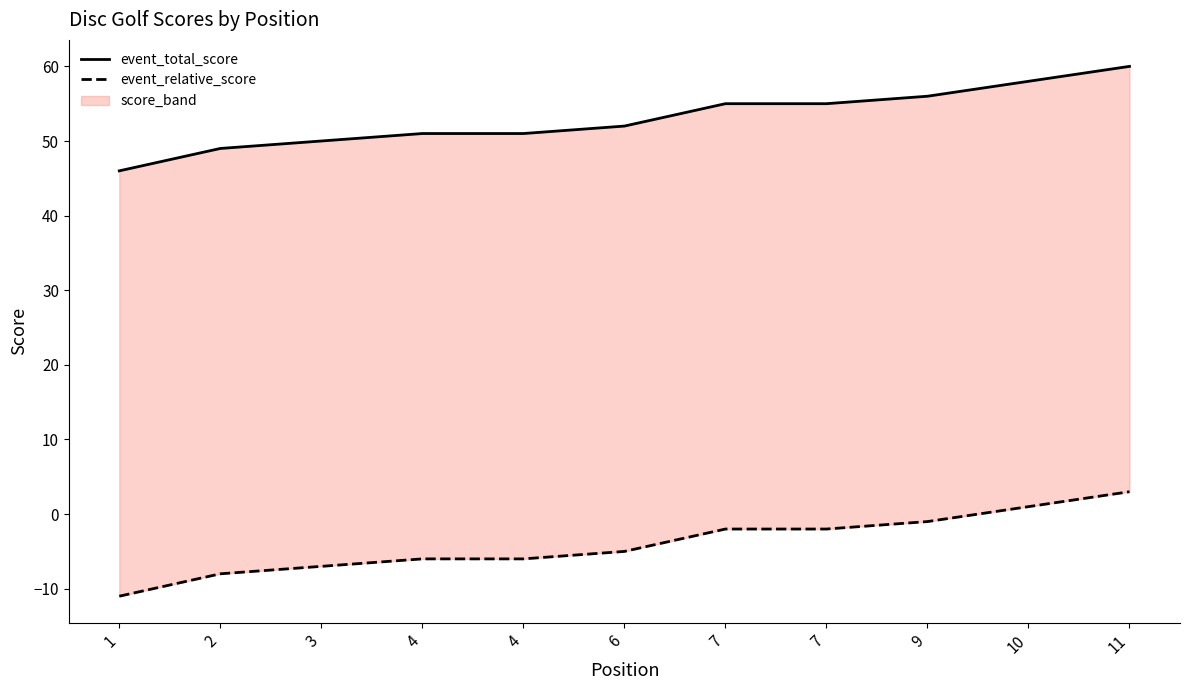

True or false: event_total_score and event_relative_score intersect in this chart.

False